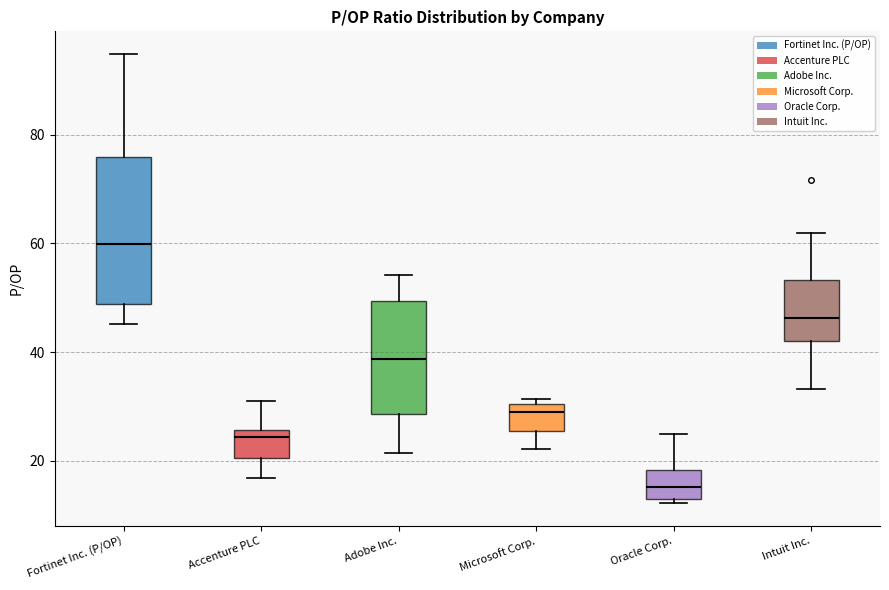

Reading left to right, read every box against the y-axis: the position of its median line, the range the box covers, and the ends of its whiskers. The values are not printed on the chart, so give them approximately, as read against the axis.

Fortinet Inc. (P/OP): median 60, box 48 to 76, whiskers 46 to 94
Accenture PLC: median 24, box 20 to 26, whiskers 16 to 32
Adobe Inc.: median 38, box 28 to 50, whiskers 22 to 54
Microsoft Corp.: median 28, box 26 to 30, whiskers 22 to 32
Oracle Corp.: median 16, box 12 to 18, whiskers 12 (just below the box's lower edge) to 24
Intuit Inc.: median 46, box 42 to 54, whiskers 34 to 62